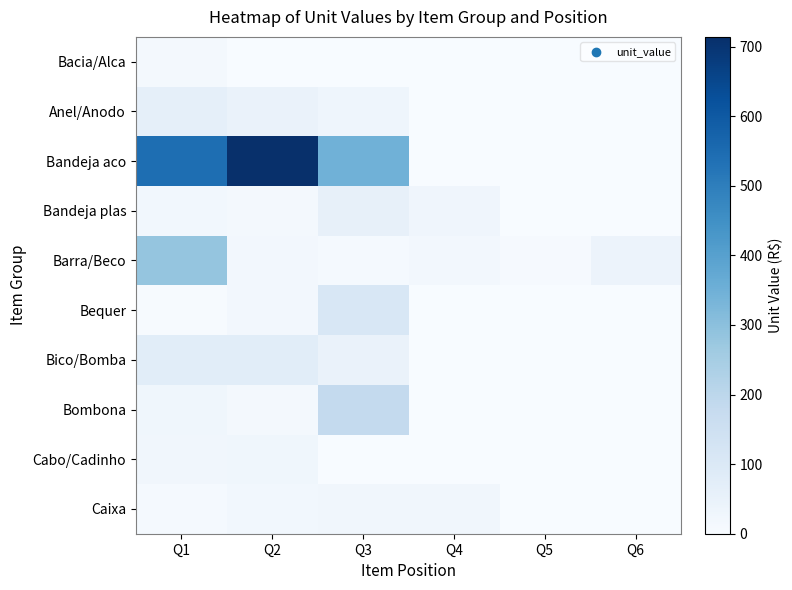

Reading left to right, list all the values displayed in this chart.

Bacia/Alca: Q1=15.0	Q2=2.5	Q3=2.0	Q4=0.0	Q5=0.0	Q6=0.0
Anel/Anodo: Q1=62.3	Q2=46.8	Q3=32.0	Q4=0.0	Q5=0.0	Q6=0.0
Bandeja aco: Q1=543.5	Q2=714.0	Q3=348.2	Q4=0.0	Q5=0.0	Q6=0.0
Bandeja plas: Q1=20.7	Q2=15.8	Q3=57.0	Q4=28.7	Q5=0.0	Q6=0.0
Barra/Beco: Q1=284.0	Q2=18.2	Q3=10.8	Q4=19.2	Q5=7.1	Q6=40.9
Bequer: Q1=4.9	Q2=17.0	Q3=109.9	Q4=0.0	Q5=0.0	Q6=0.0
Bico/Bomba: Q1=75.9	Q2=76.7	Q3=45.0	Q4=0.0	Q5=0.0	Q6=0.0
Bombona: Q1=26.2	Q2=12.0	Q3=183.1	Q4=0.0	Q5=0.0	Q6=0.0
Cabo/Cadinho: Q1=24.5	Q2=26.1	Q3=0.0	Q4=0.0	Q5=0.0	Q6=0.0
Caixa: Q1=10.9	Q2=19.8	Q3=23.2	Q4=23.5	Q5=0.0	Q6=0.0